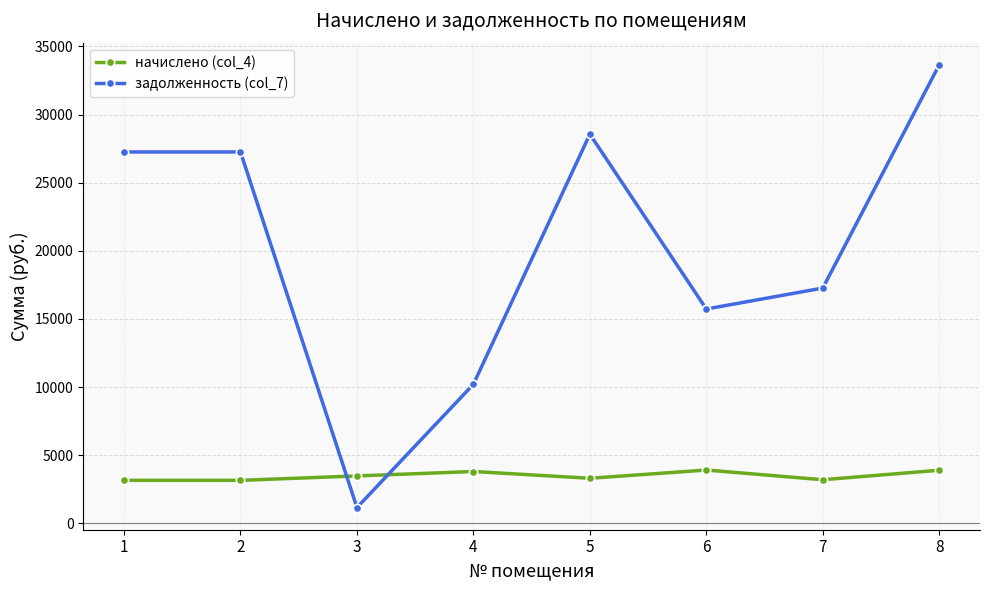

At which category does задолженность (col_7) reach its first local valley?

3